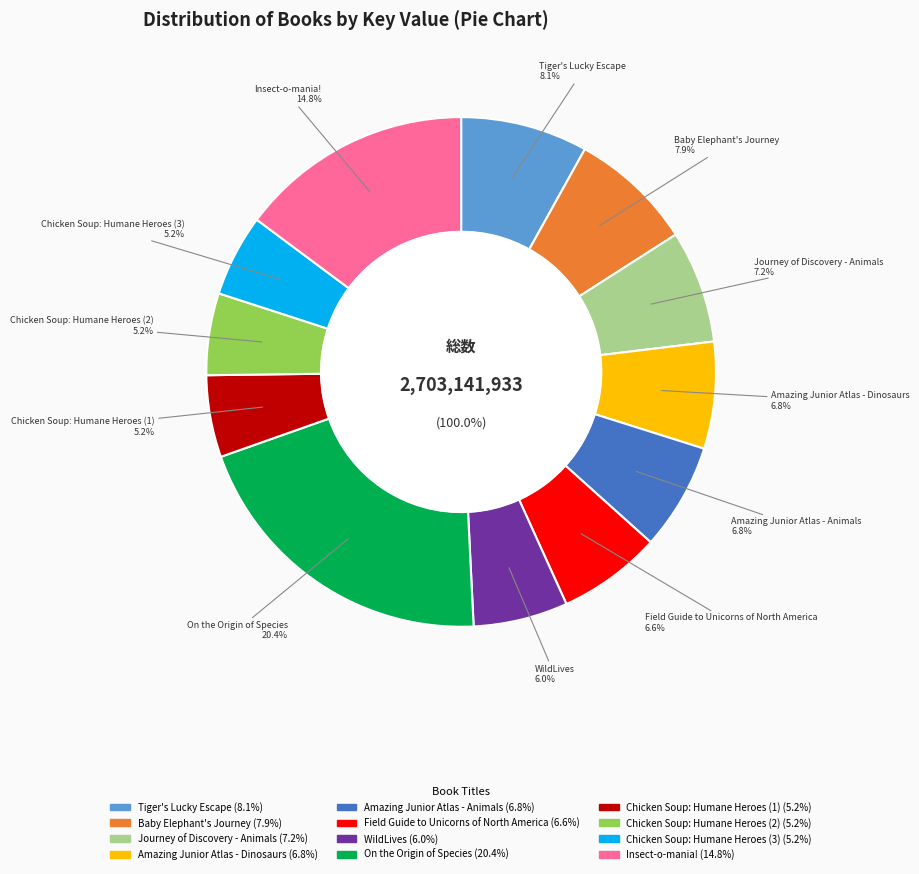

Is Chicken Soup: Humane Heroes (1) the majority of the pie?

No